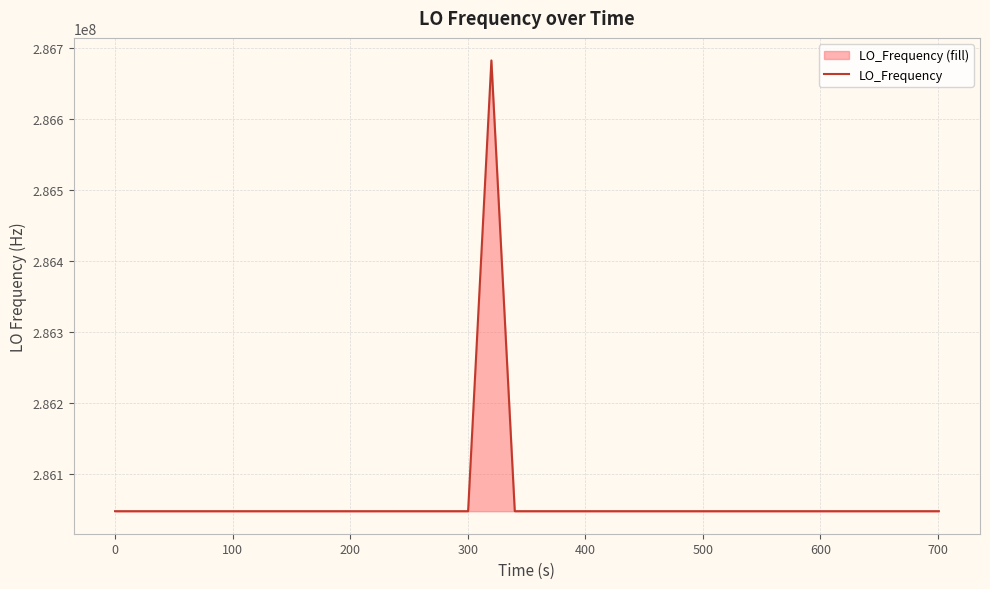

What is the maximum value shown in the chart?

286682703.9